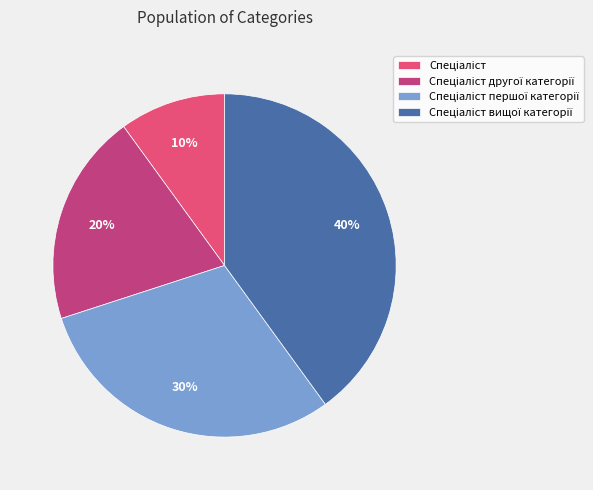

To the nearest percent, what is the average slice percentage?

25%